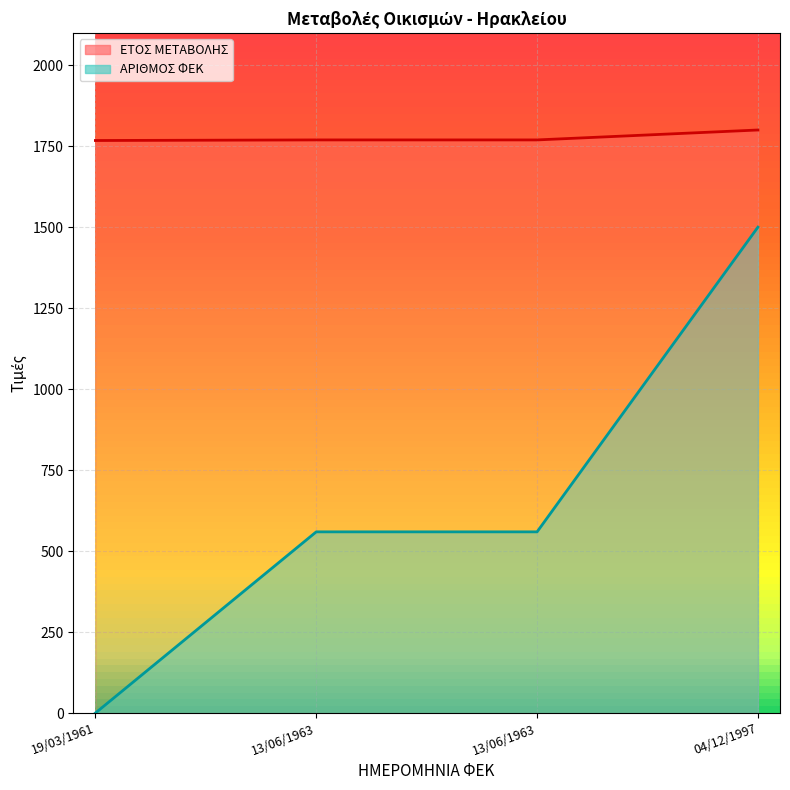

What is the sum of the ΕΤΟΣ ΜΕΤΑΒΟΛΗΣ values at 19/03/1961 and 13/06/1963?

3536.9